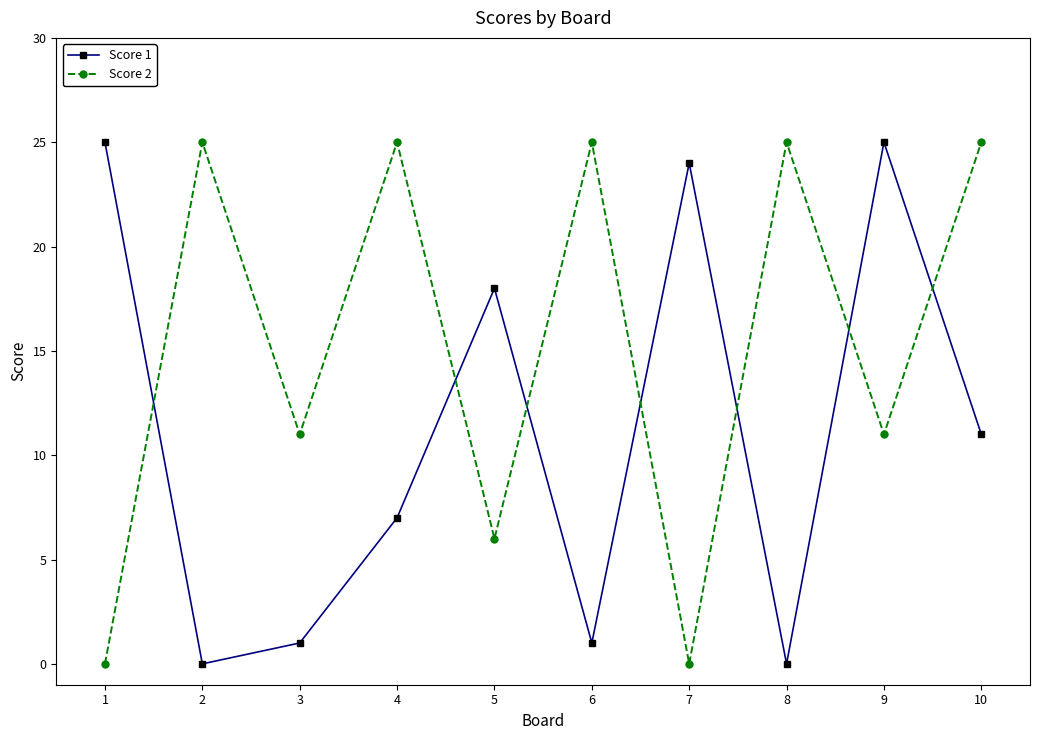

How many data points in Score 1 are less than 11?

5